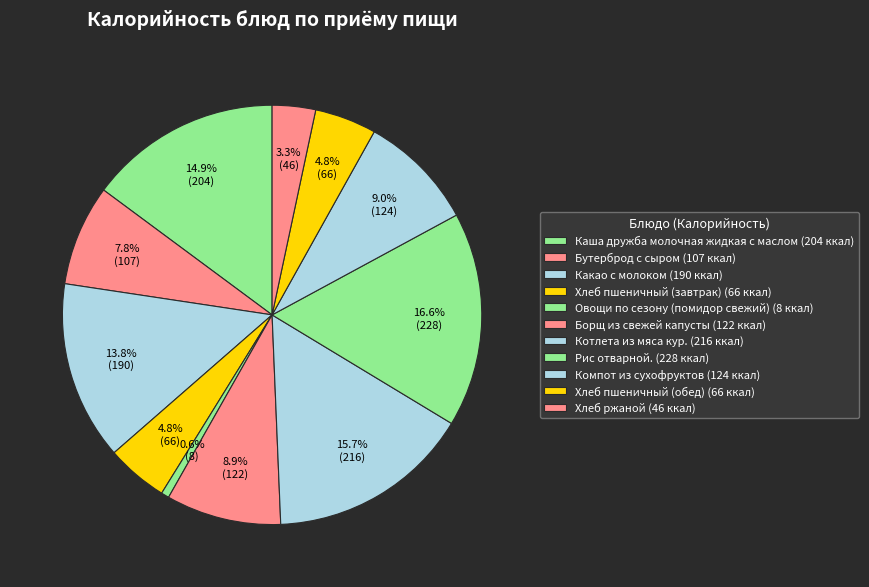

Count the number of slices in the pie.

11